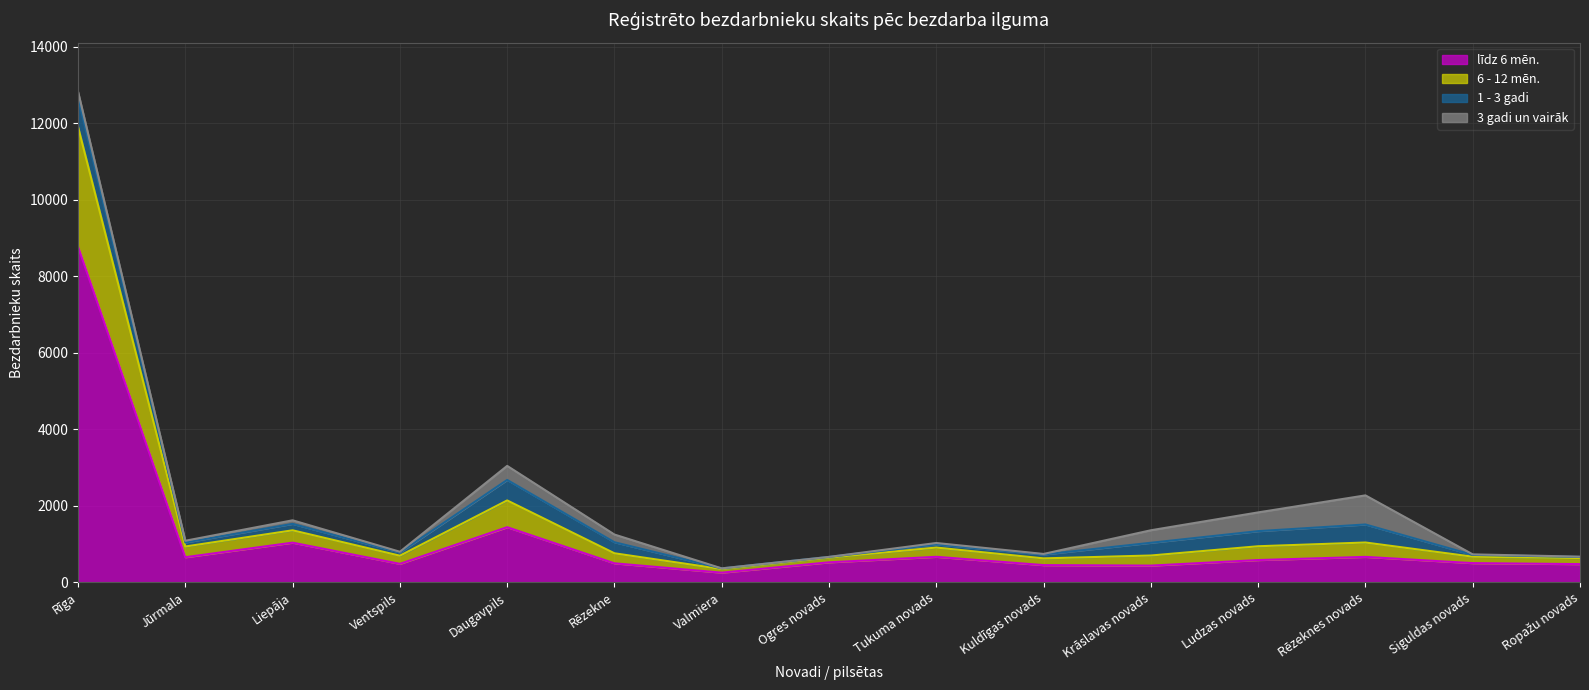

True or false: līdz 6 mēn. has a value of 8775 at Rīga.

True